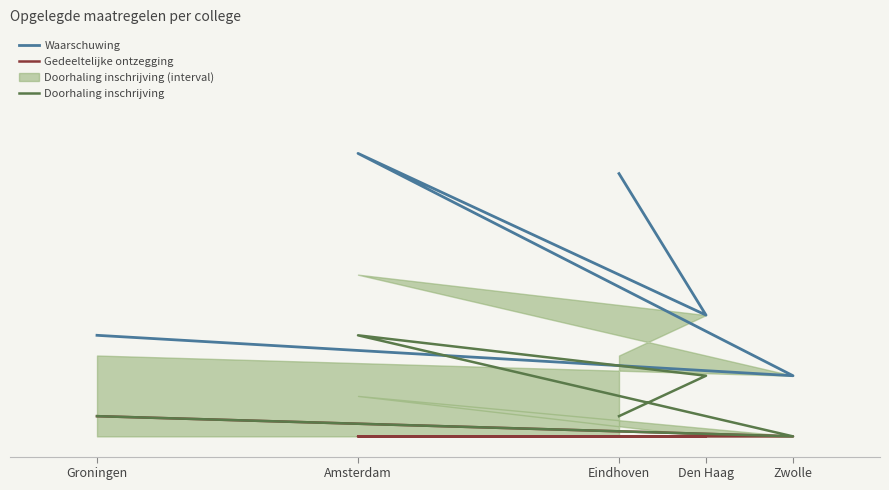

How many interior local valleys does the Waarschuwing series have?

2